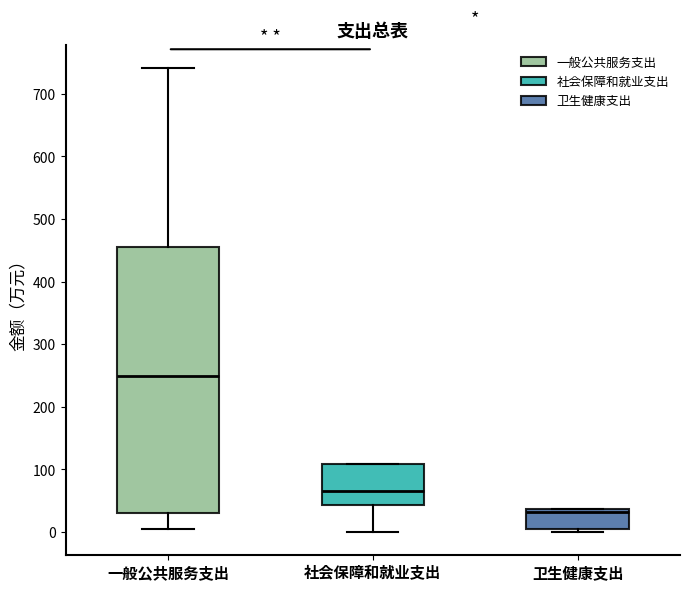

Reading left to right, transcribe this box plot: for each box, give where its median line is, the range the box spans, and where its two whiskers end, as read against the y-axis. The values are not printed on the chart, so give them approximately, as read against the axis.

一般公共服务支出: median 250, box 30 to 460, whiskers 10 to 740
社会保障和就业支出: median 70, box 40 to 110, whiskers 0 to 110
卫生健康支出: median 30, box 10 to 40, whiskers 0 to 40